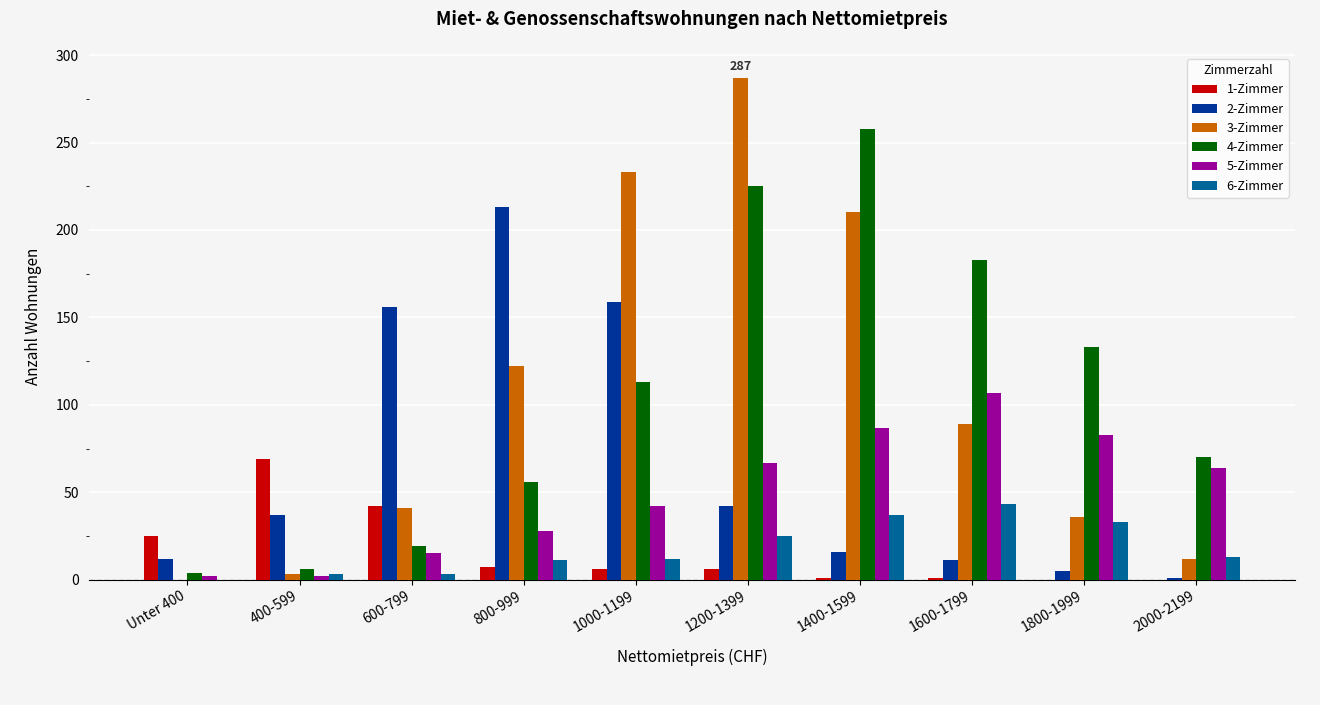

What is the spread (max minus min) of values at 1200-1399?

281